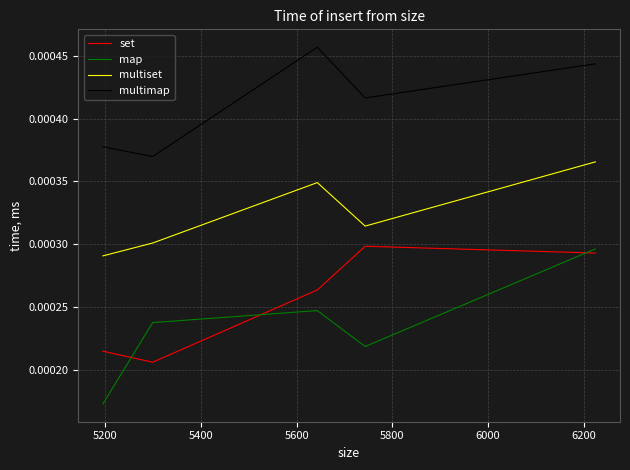

True or false: map and multiset cross at least once.

False